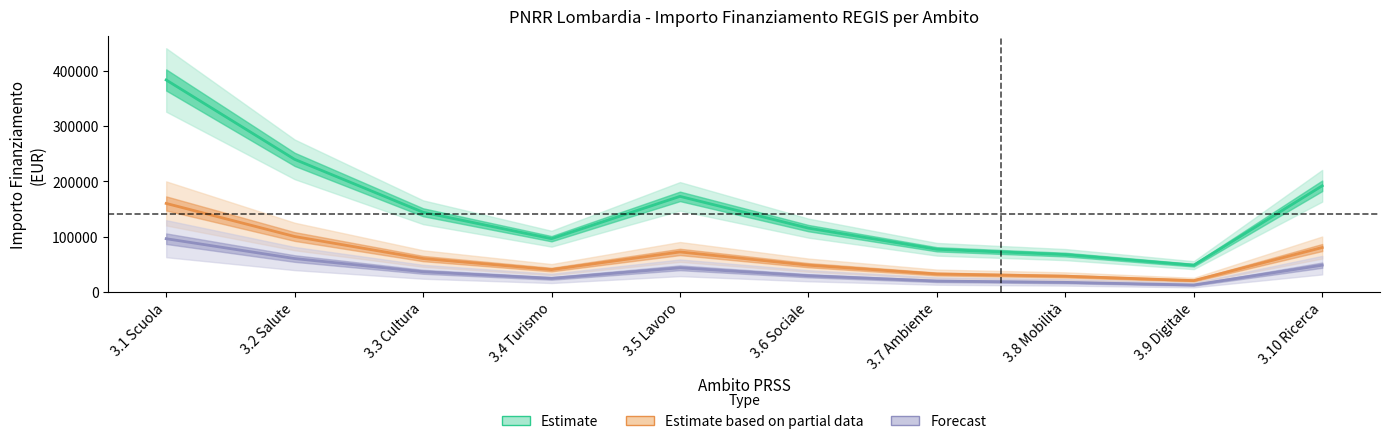

Which category has the lowest value across all series?

3.9 Digitale